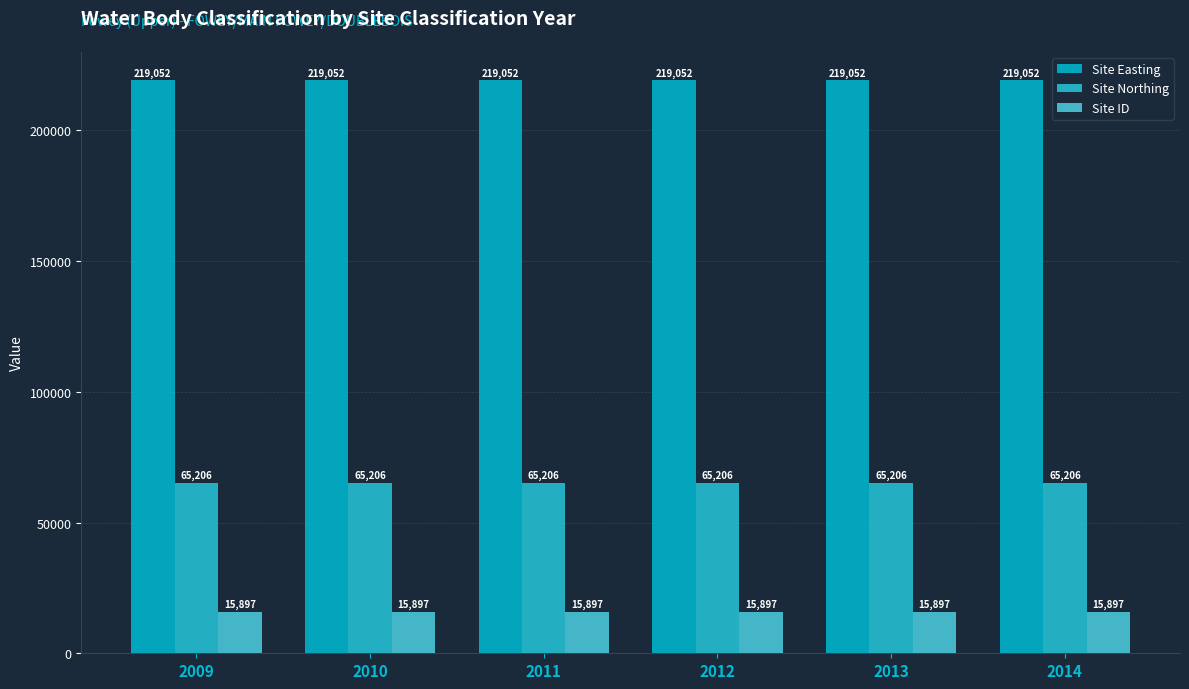

True or false: Site Easting has a value of 98127 at 2011.

False